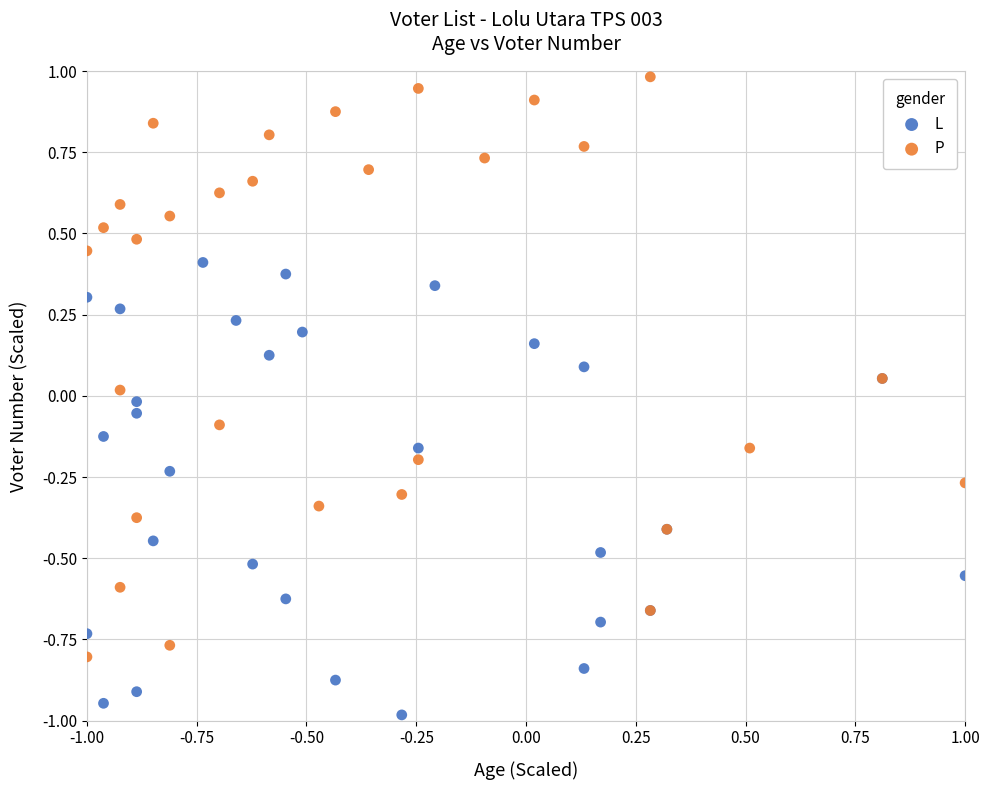

What are all the series names shown in the legend?

L, P